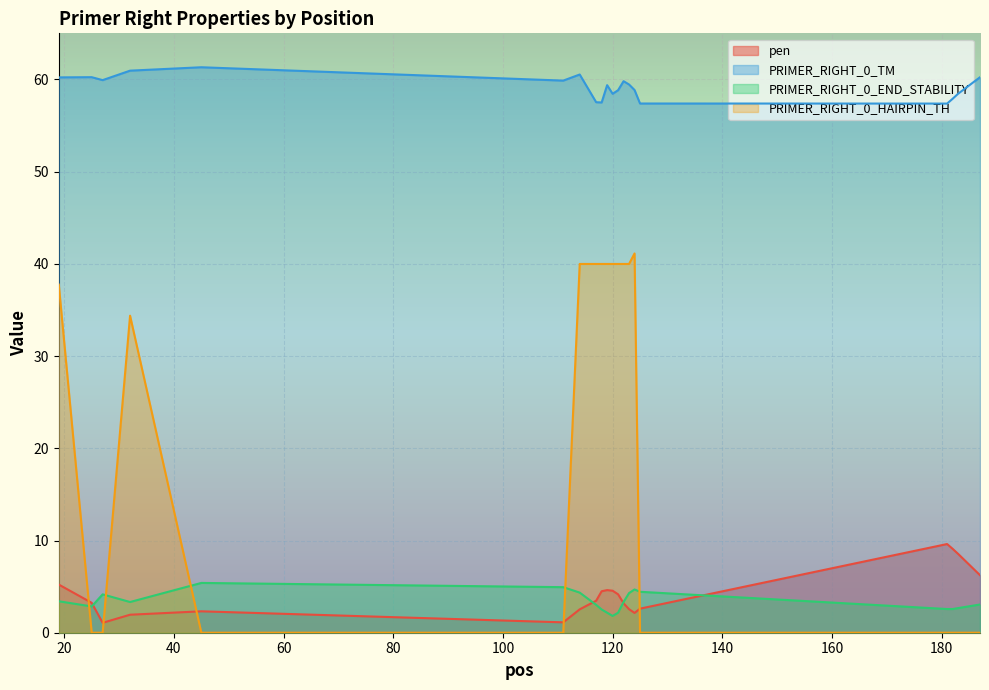

How many interior local valleys does the PRIMER_RIGHT_0_END_STABILITY series have?

3